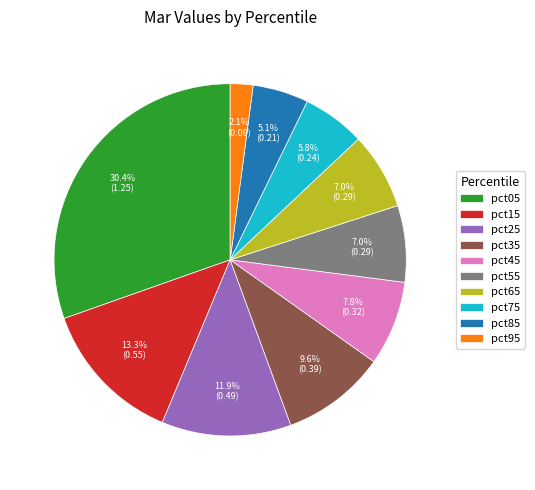

Which category has the smallest portion of the pie?

pct95